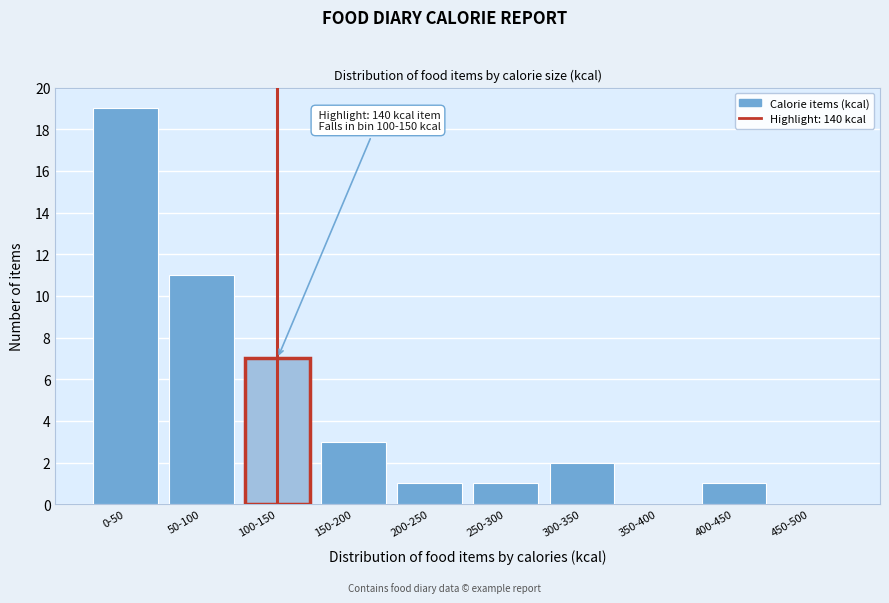

Reading right to left, transcribe all the data shown in this chart.

450-500=0	400-450=1	350-400=0	300-350=2	250-300=1	200-250=1	150-200=3	100-150=7	50-100=11	0-50=19